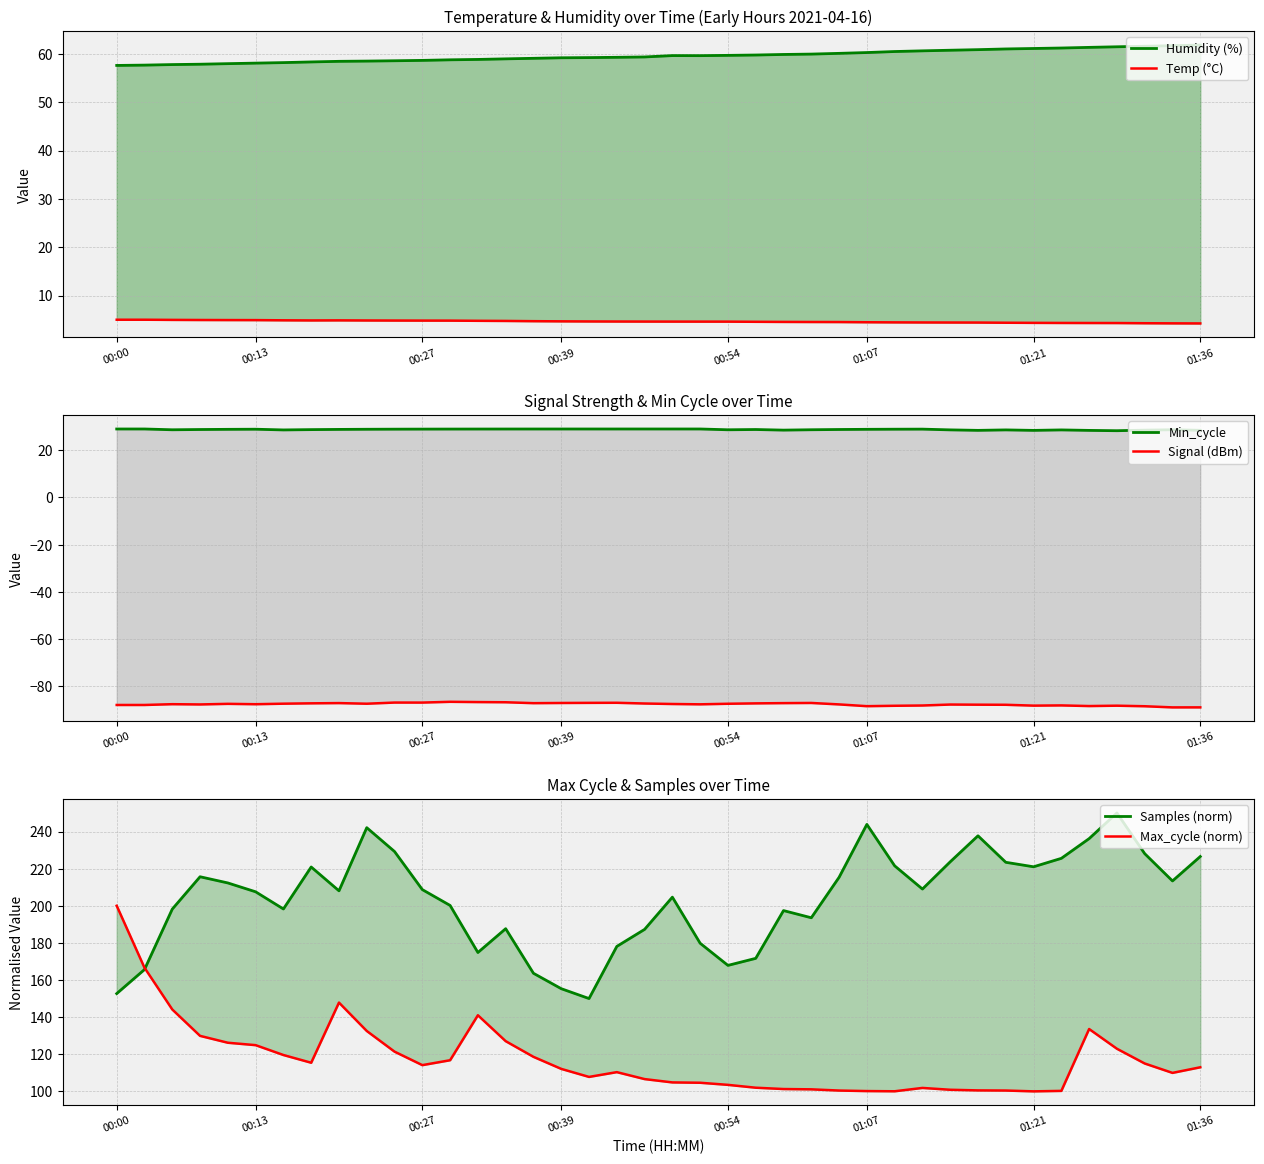

What is the total value across all series at 12?

322.8